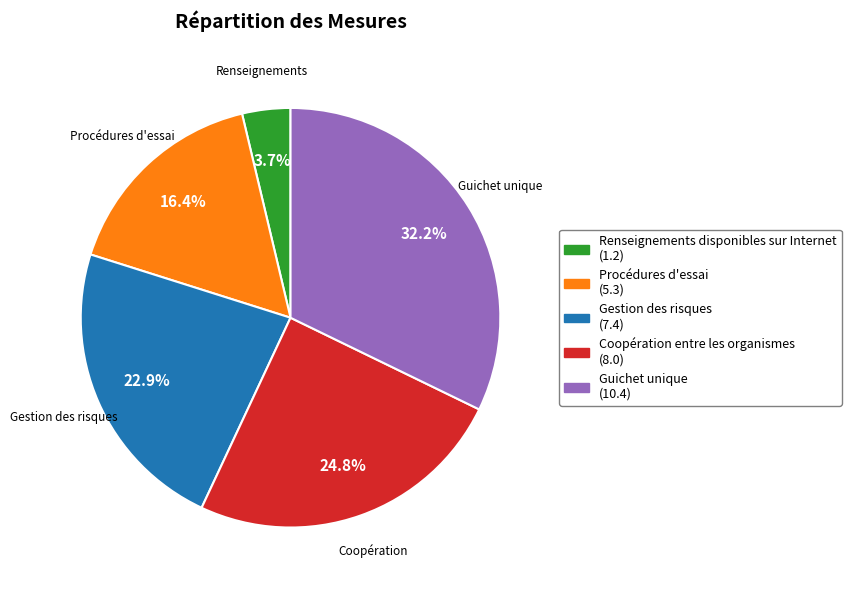

Is there any slice that represents more than half of the pie?

No